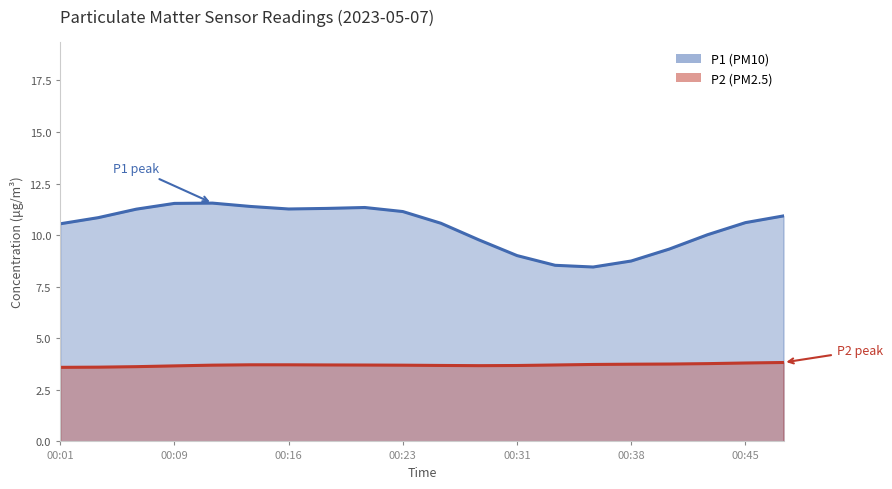

True or false: P2 (PM2.5) and P1 (PM10) cross at least once.

False